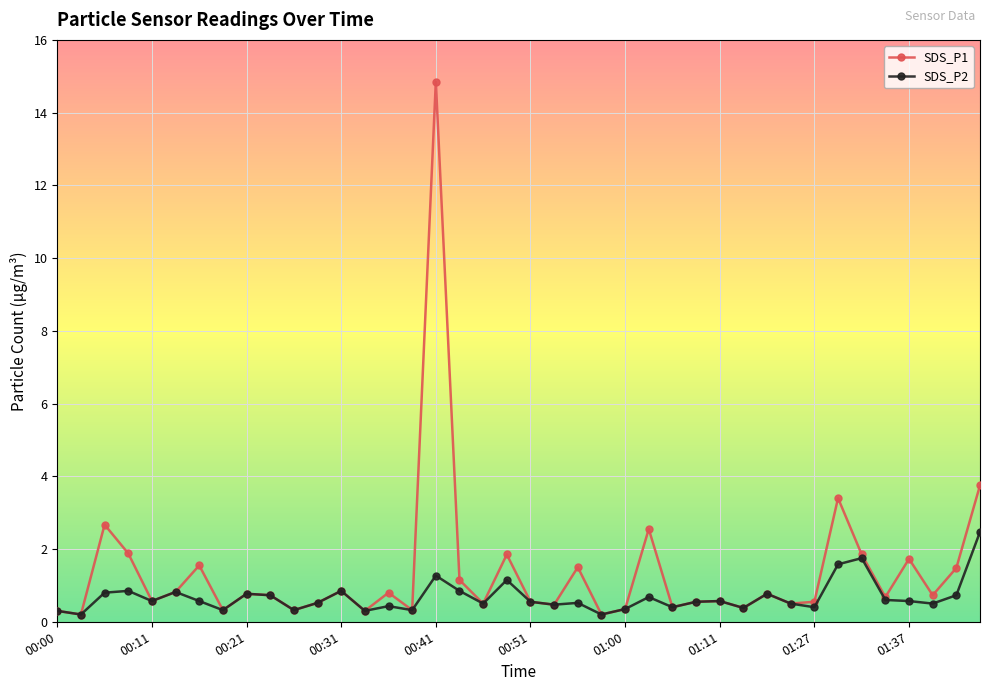

What is the value of the SDS_P1 point at the 1st from the left?

0.3